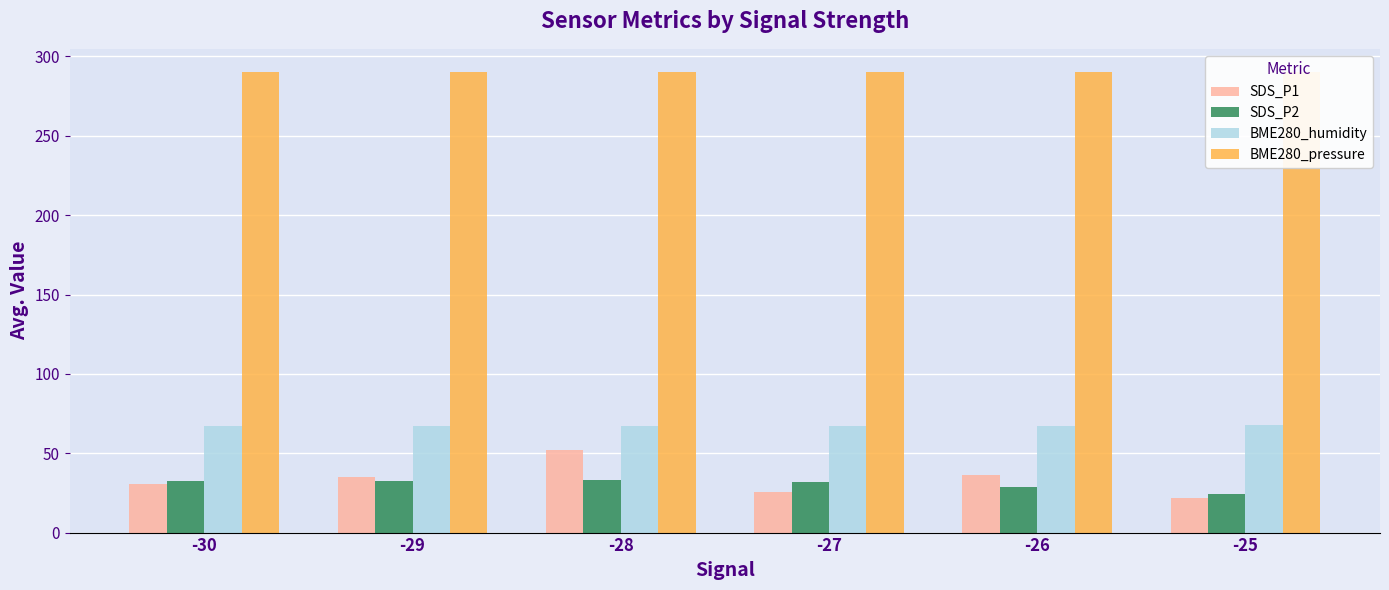

What is the difference between the SDS_P2 values at -28 and -27?

1.4